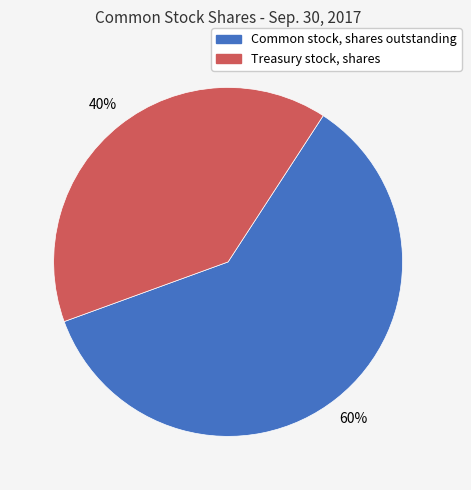

Which slice is the largest?

Common stock, shares outstanding